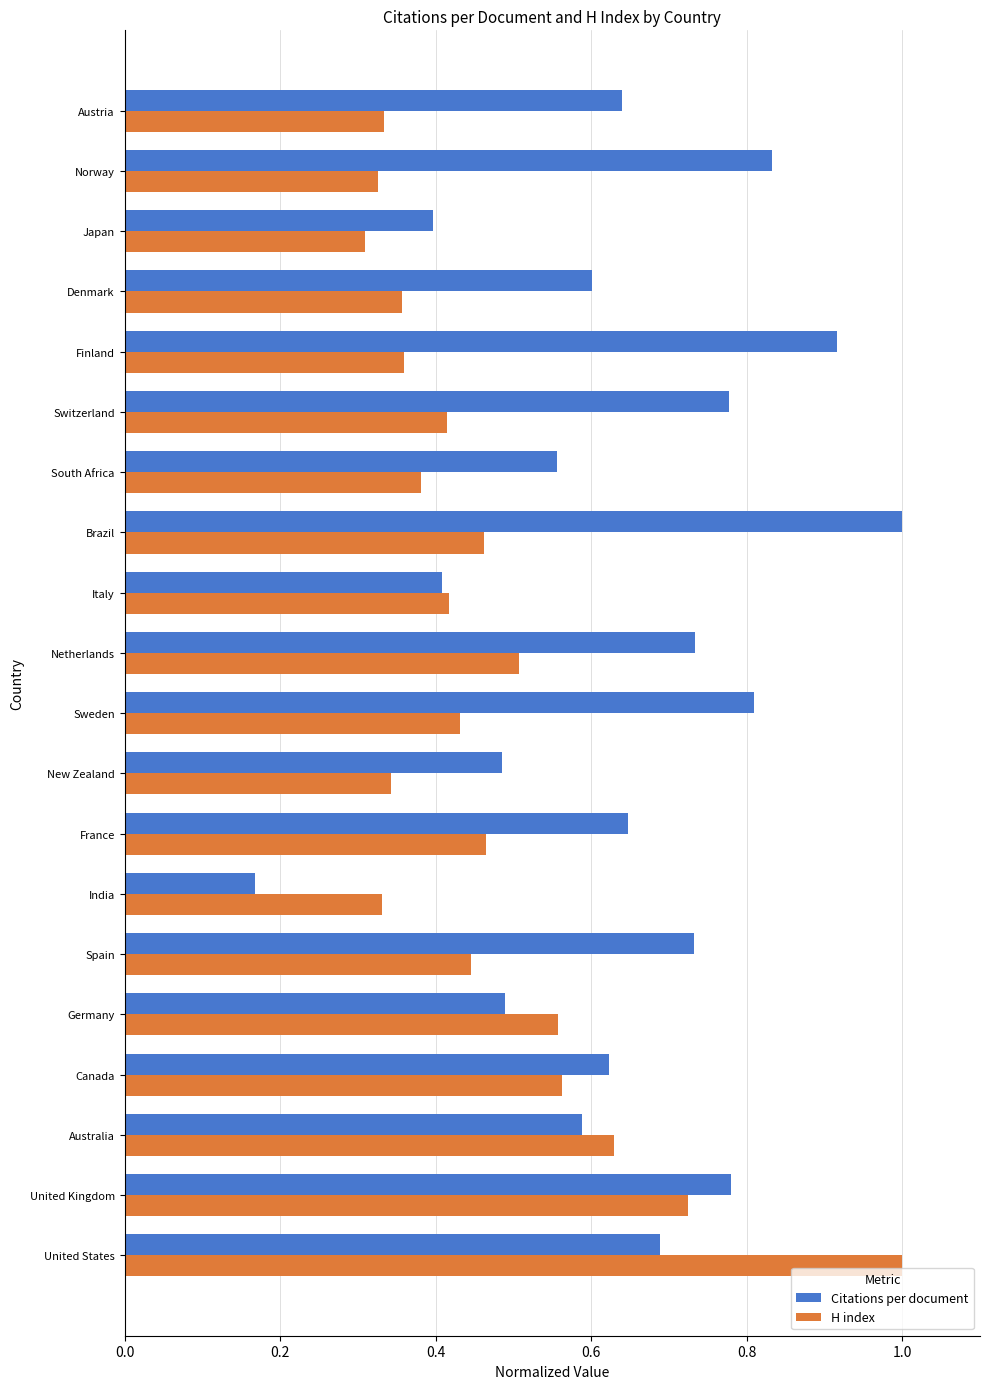

What is the sum of the H index values at United Kingdom and France?

1.2